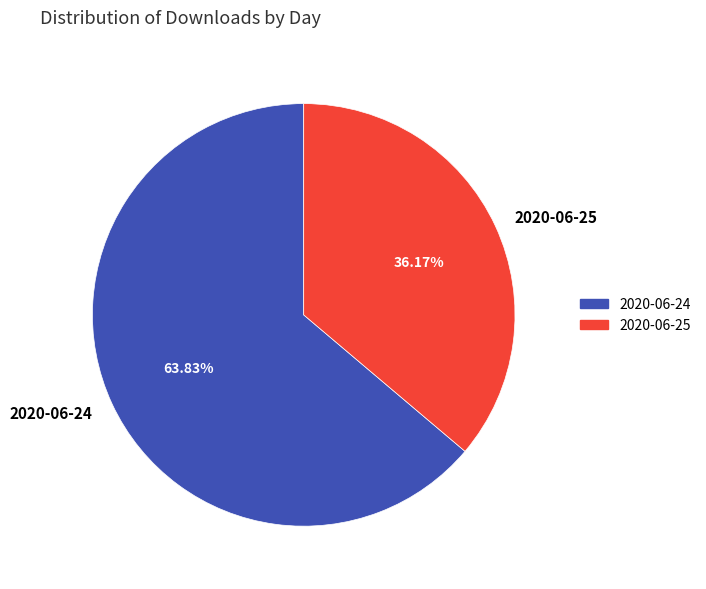

Rank the categories by value from lowest to highest.

2020-06-25, 2020-06-24